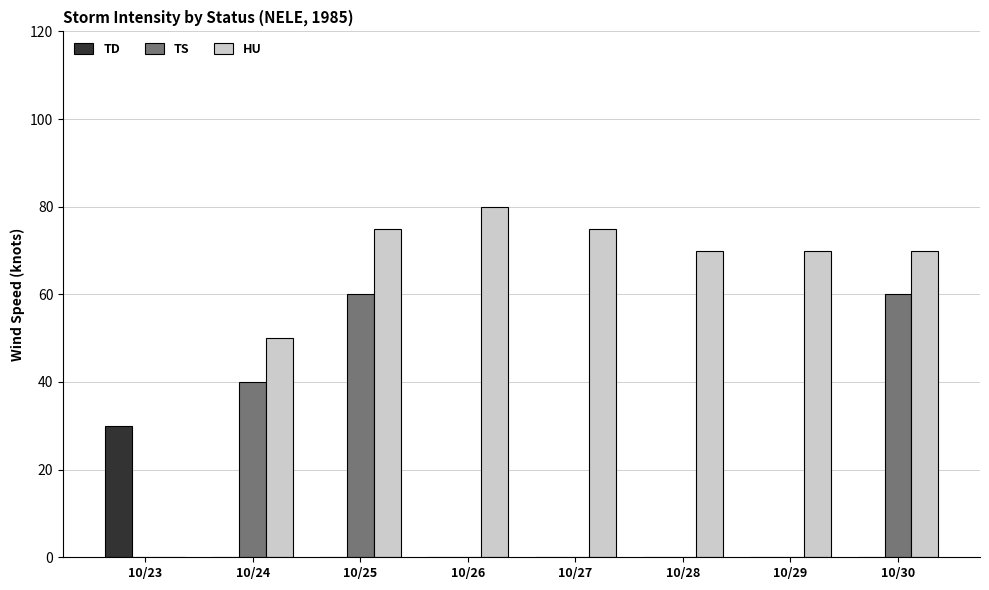

Between 10/27 and 10/28, which series saw the biggest shift?

HU